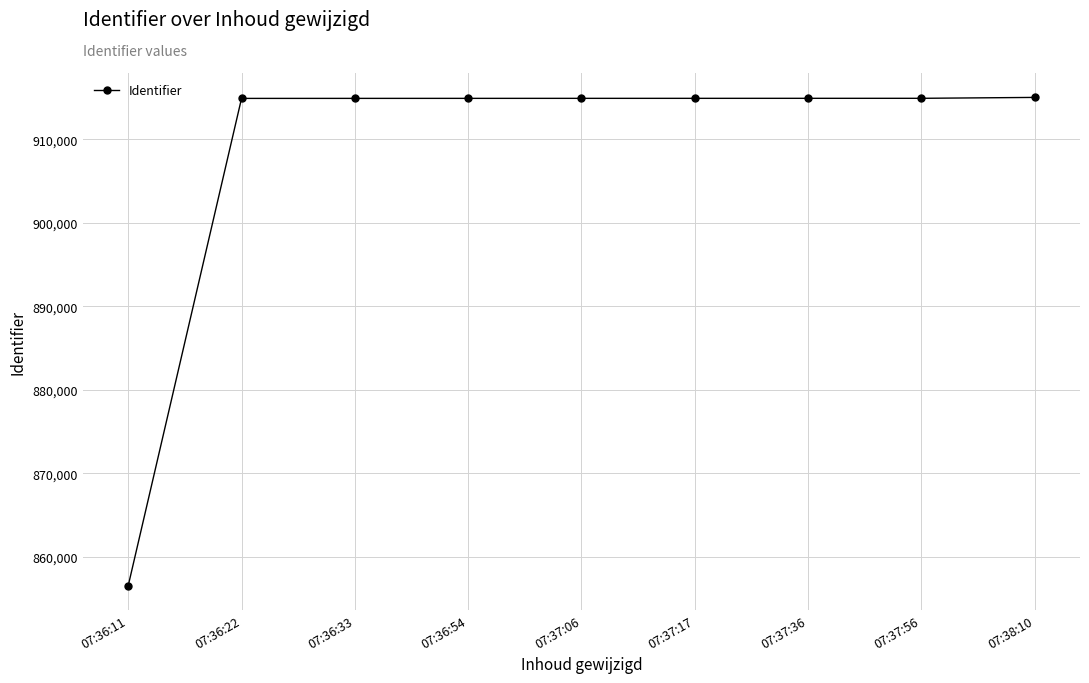

What is the average value?

908420